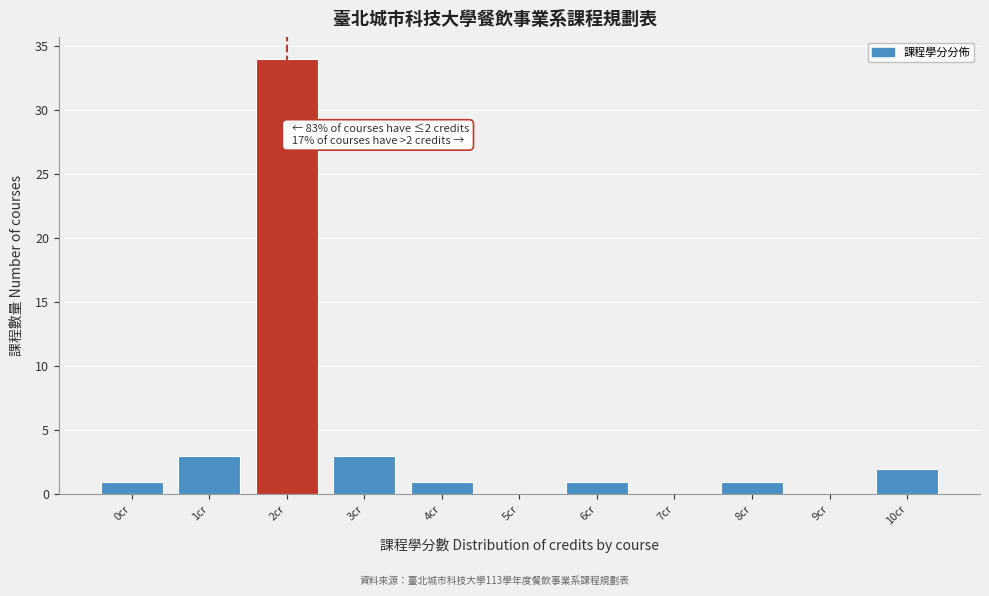

Reading left to right, what are all the values shown in this chart?

0cr=1	1cr=3	2cr=34	3cr=3	4cr=1	5cr=0	6cr=1	7cr=0	8cr=1	9cr=0	10cr=2